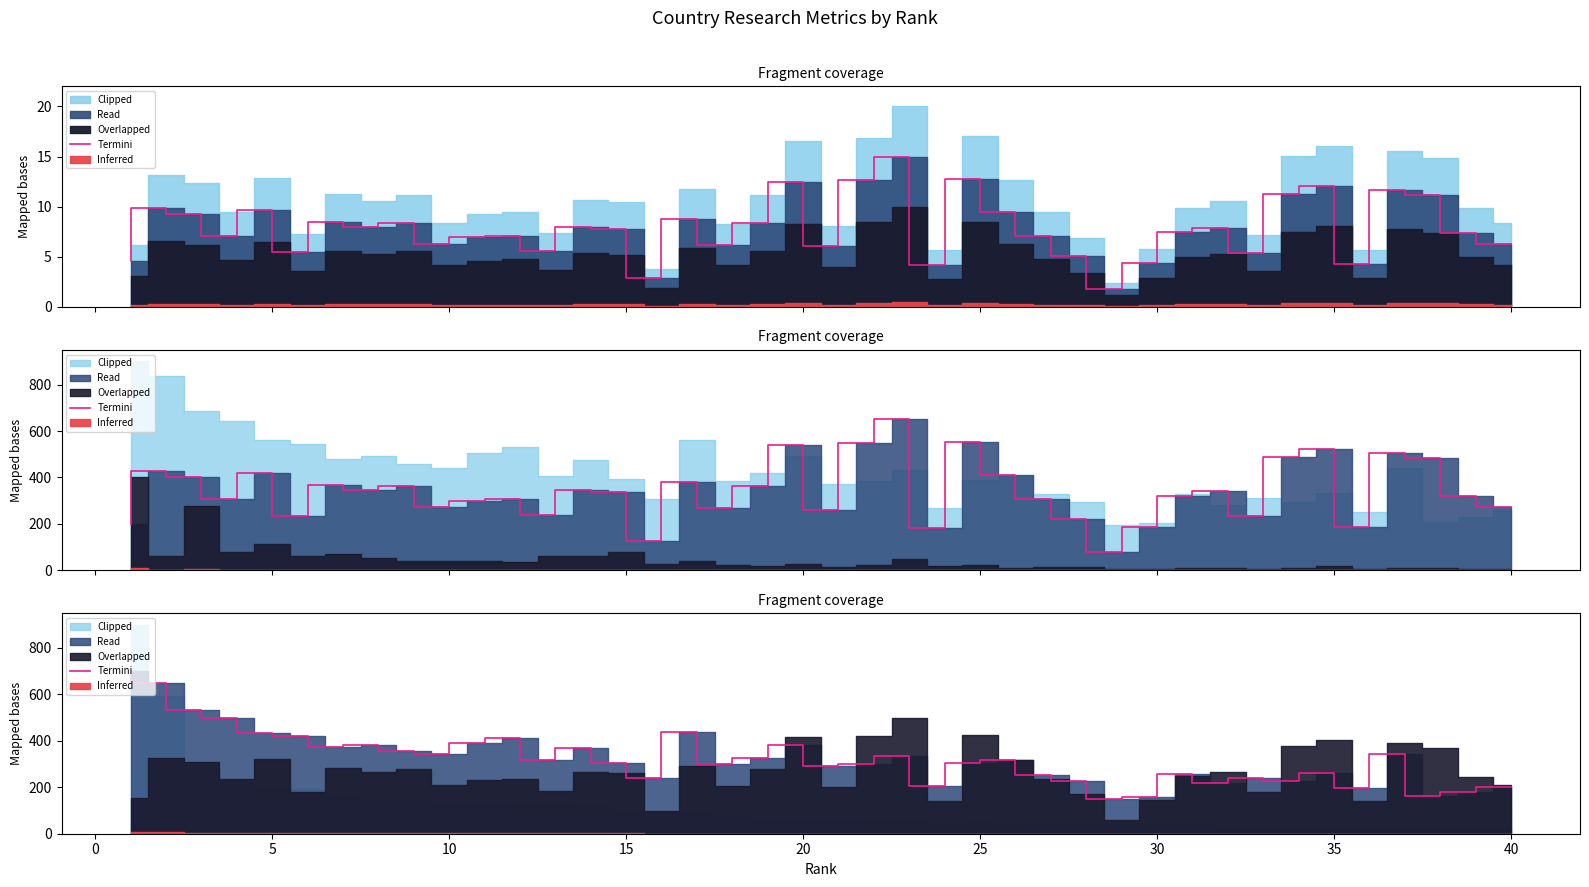

Reading left to right, what are all the values shown in this chart?

700.0	649.9	533.5	499.5	435.0	422.5	372.4	383.1	356.3	343.7	392.1	411.8	316.9	368.8	306.1	238.1	436.8	300.8	327.6	383.1	290.0	300.8	334.8	207.7	302.6	316.9	254.2	227.4	150.4	157.5	256.0	220.2	241.7	229.2	259.6	195.1	341.9	161.1	179.0	200.5